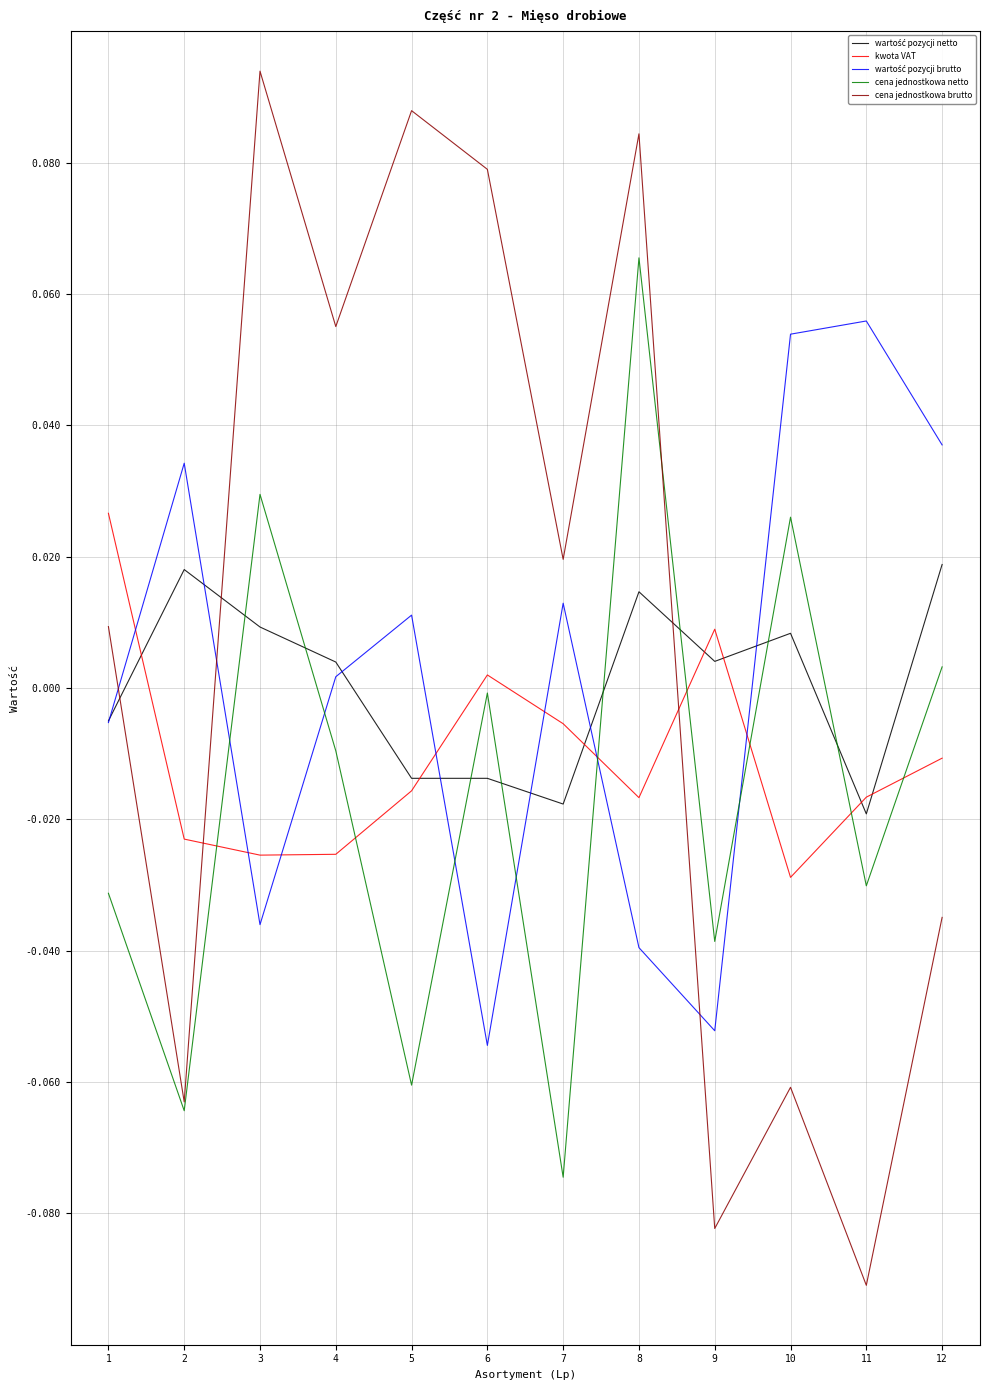

At which category does the chart reach its peak across all series?

3